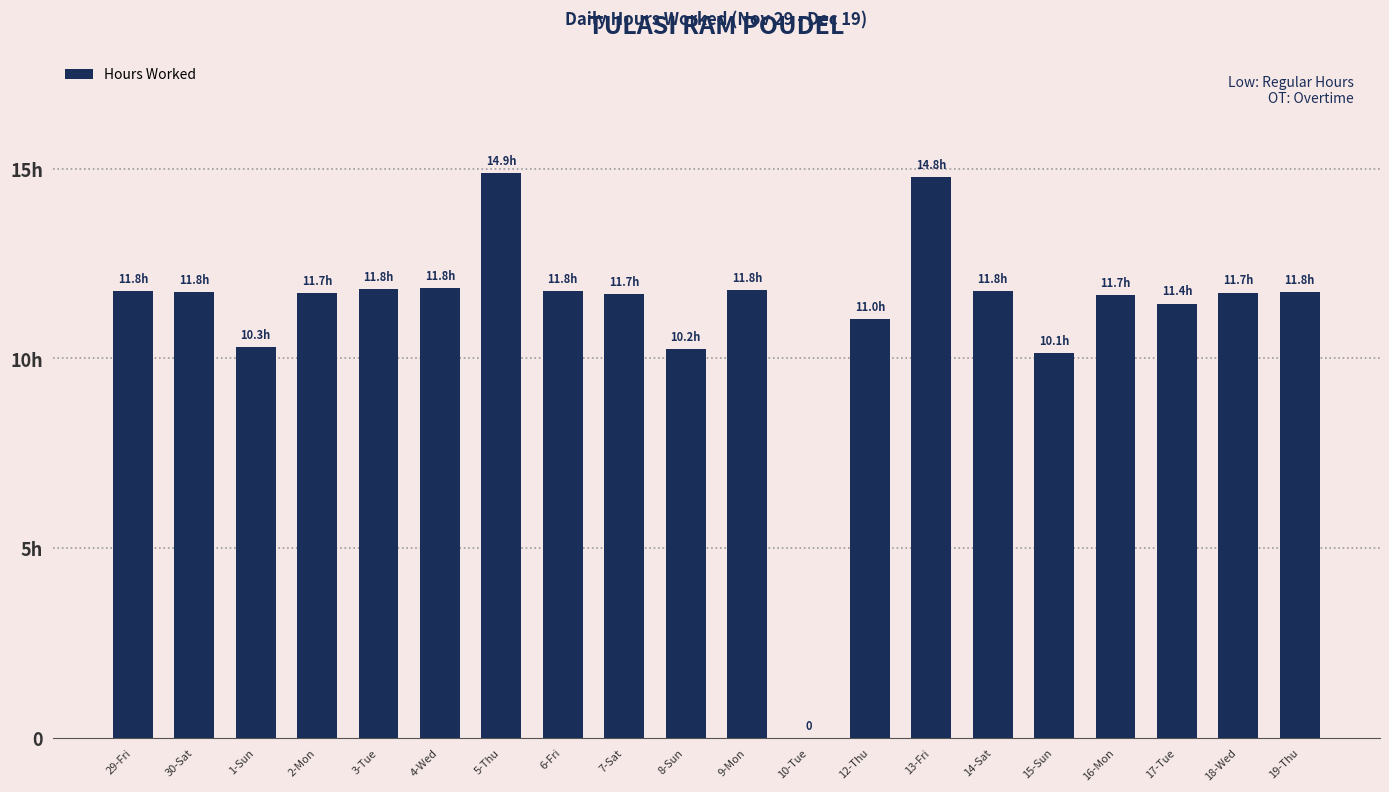

Does the chart contain any negative values?

No